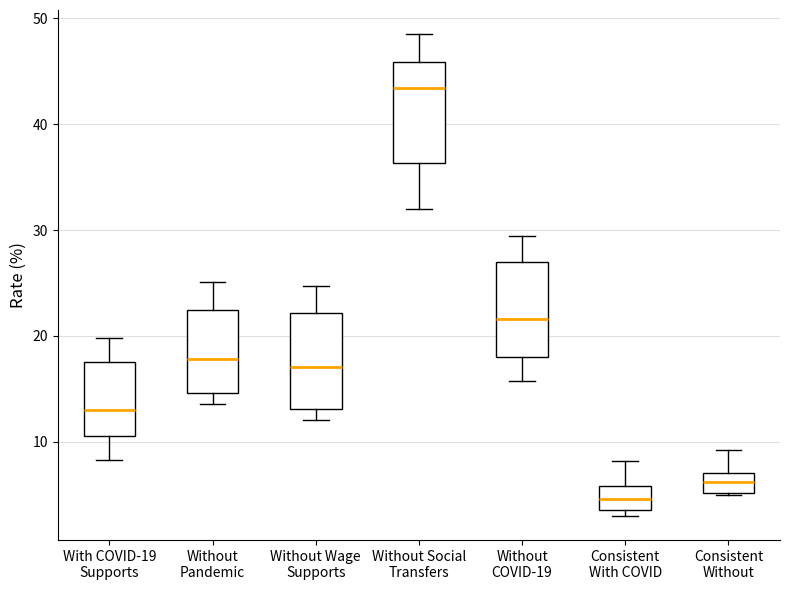

Reading left to right, transcribe this box plot: for each box, give where its median line is, the range the box spans, and where its two whiskers end, as read against the y-axis. The values are not printed on the chart, so give them approximately, as read against the axis.

With COVID-19 Supports: median 13, box 11 to 18, whiskers 8 to 20
Without Pandemic: median 18, box 15 to 22, whiskers 14 to 25
Without Wage Supports: median 17, box 13 to 22, whiskers 12 to 25
Without Social Transfers: median 43, box 36 to 46, whiskers 32 to 49
Without COVID-19: median 22, box 18 to 27, whiskers 16 to 29
Consistent With COVID: median 5, box 4 to 6, whiskers 3 to 8
Consistent Without: median 6, box 5 to 7, whiskers 5 to 9